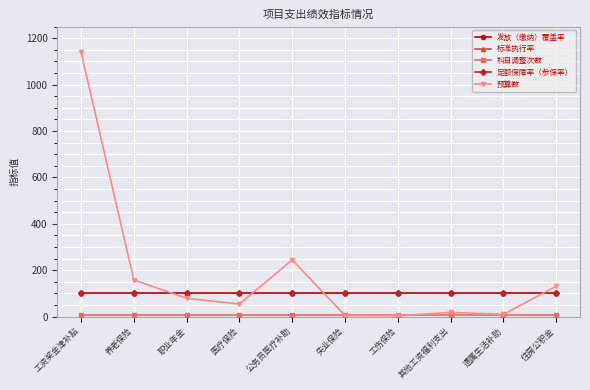

Where is the first local minimum for 预算数?

医疗保险